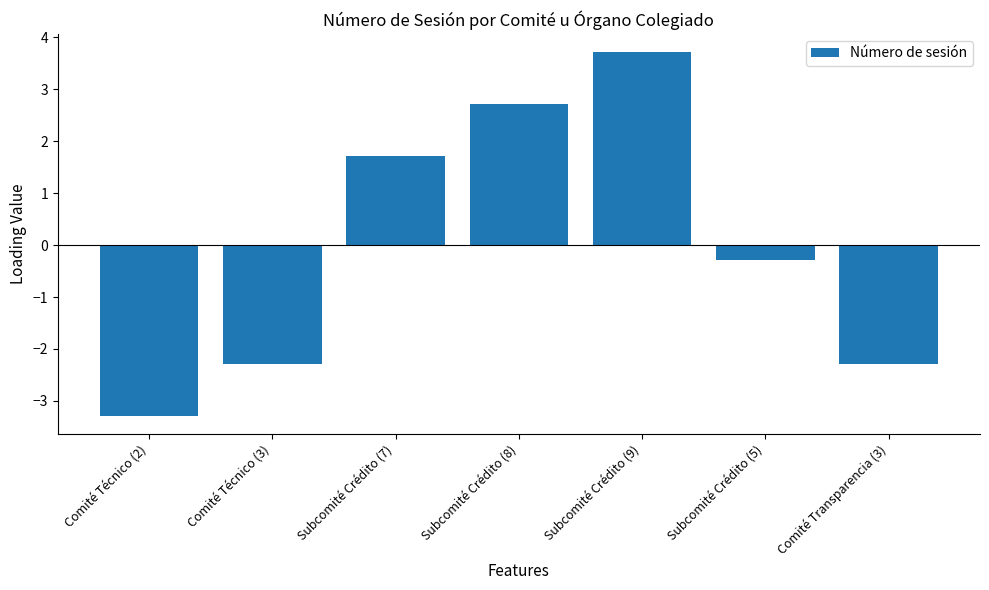

How many distinct data groups are displayed?

1